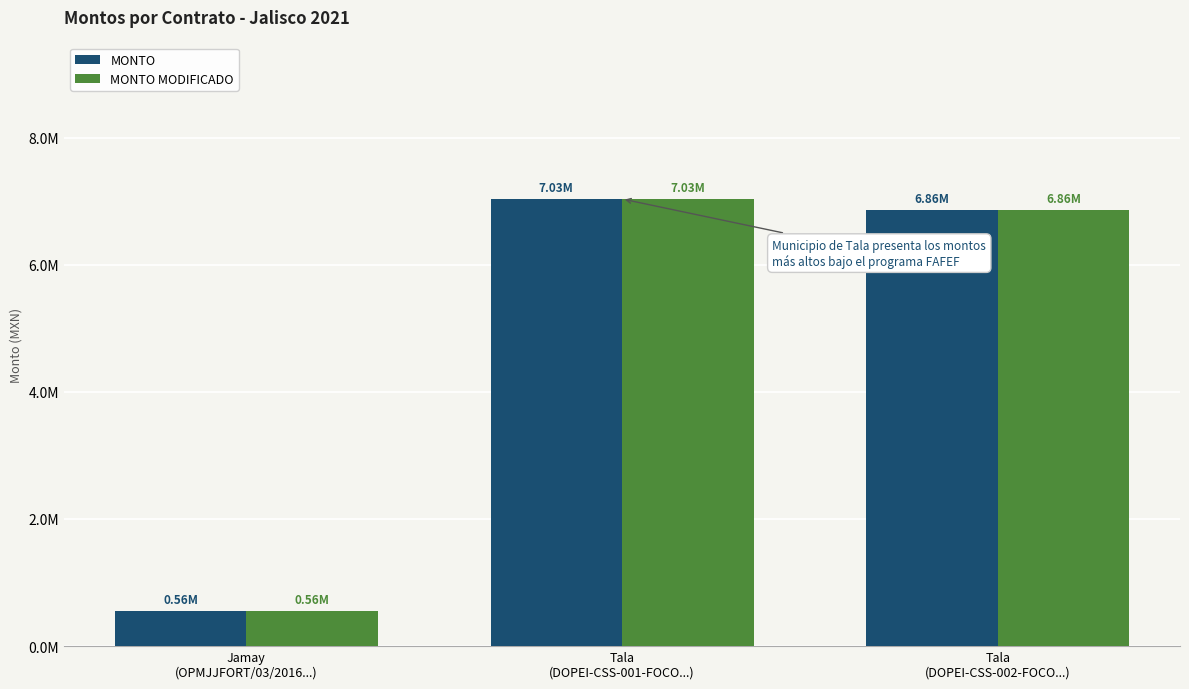

Does the chart contain any negative values?

No